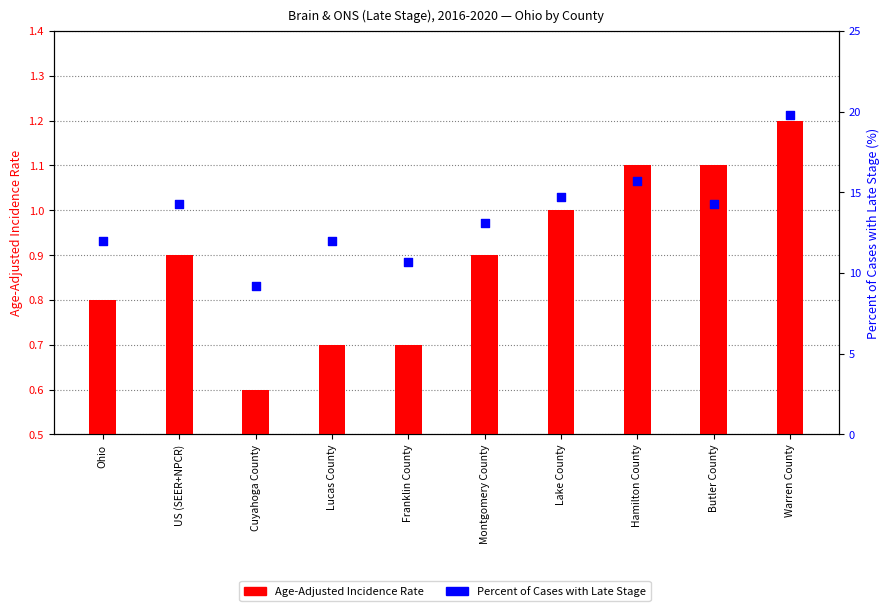

At which category is the sum across all series the highest?

Warren County